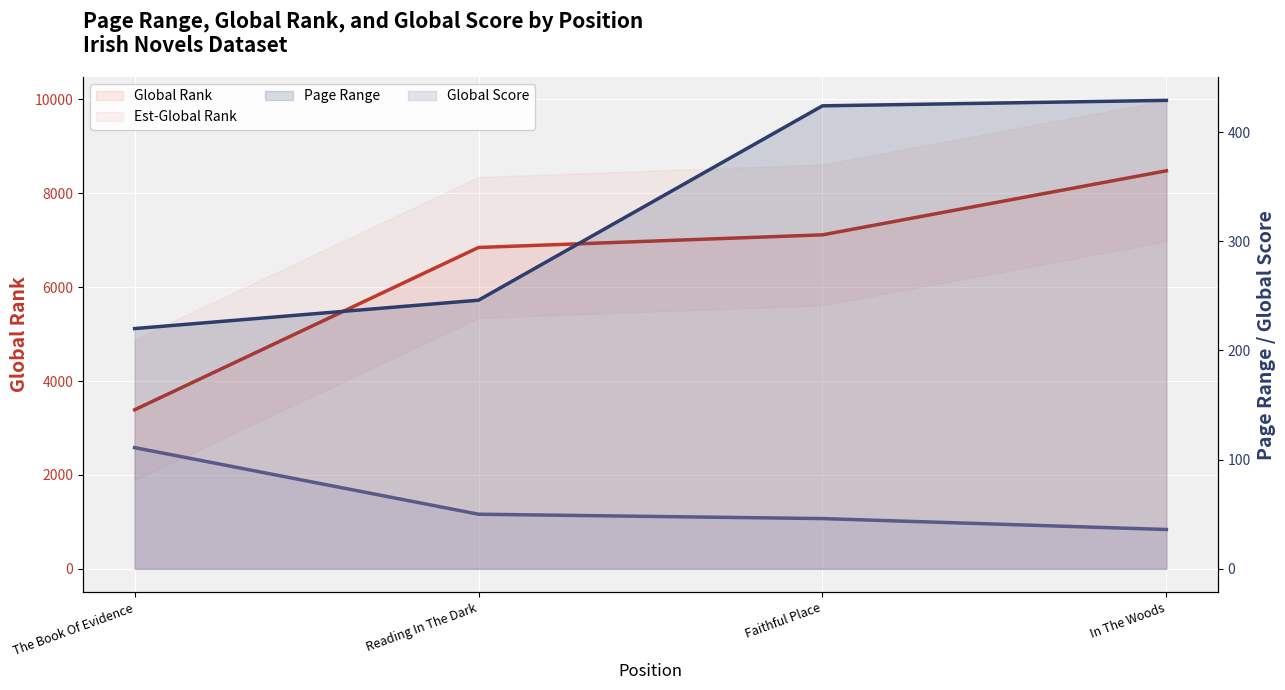

Which series has the largest total across all categories?

Global Rank